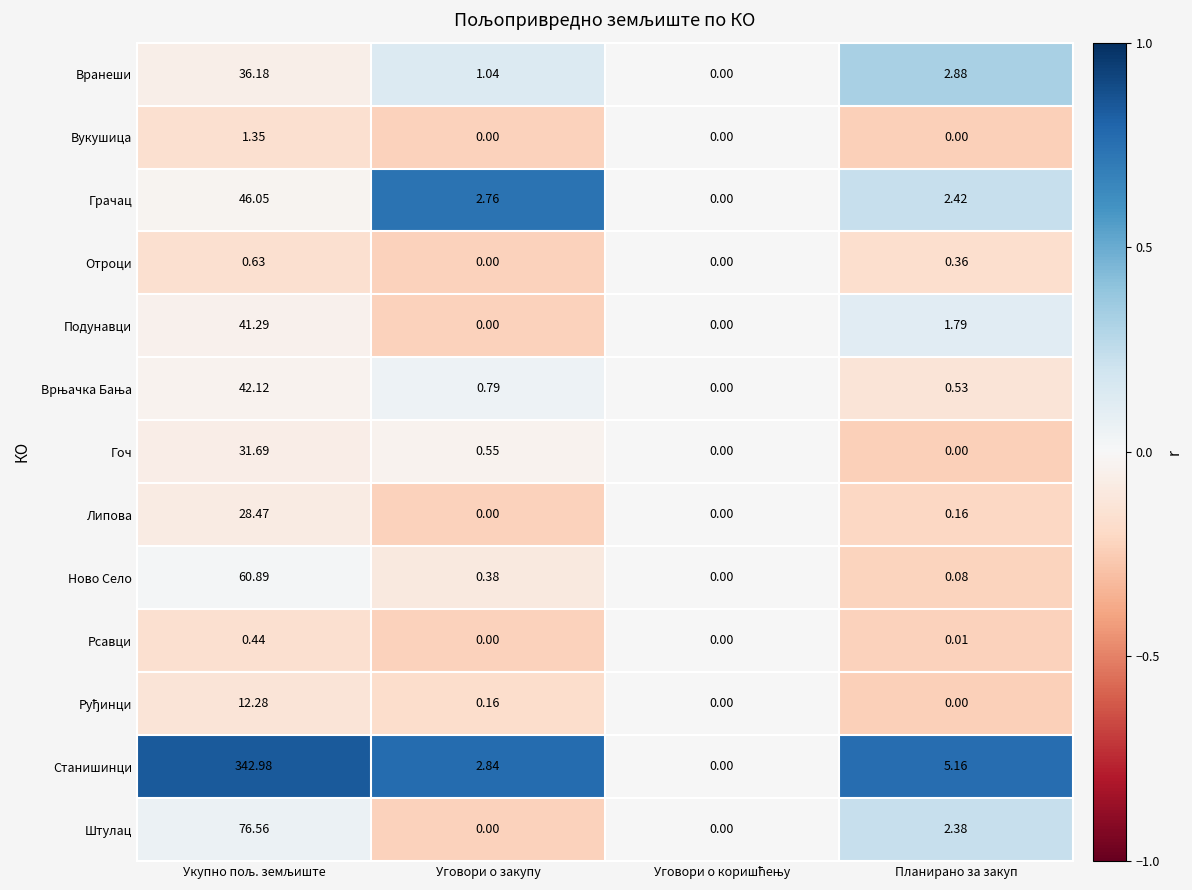

At which label is Штулац closest to 38?

Планирано за закуп